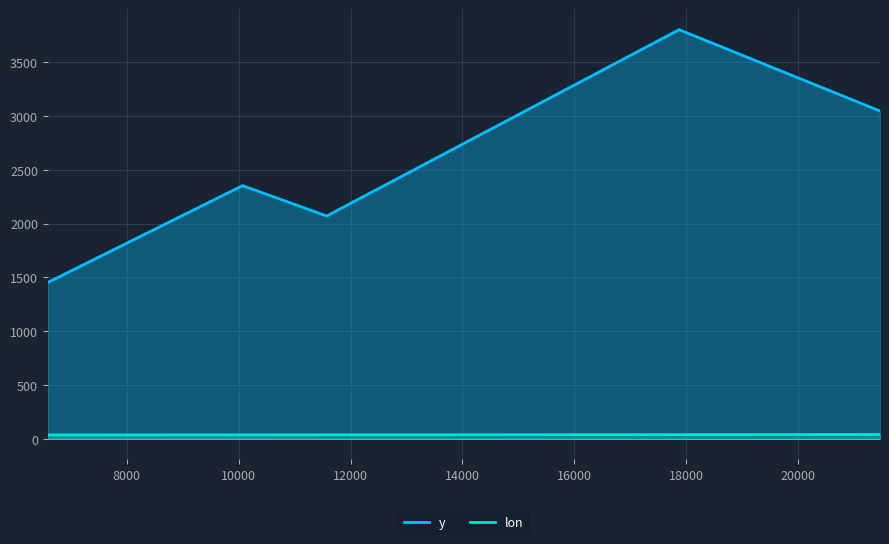

How many lines are shown in the chart?

2